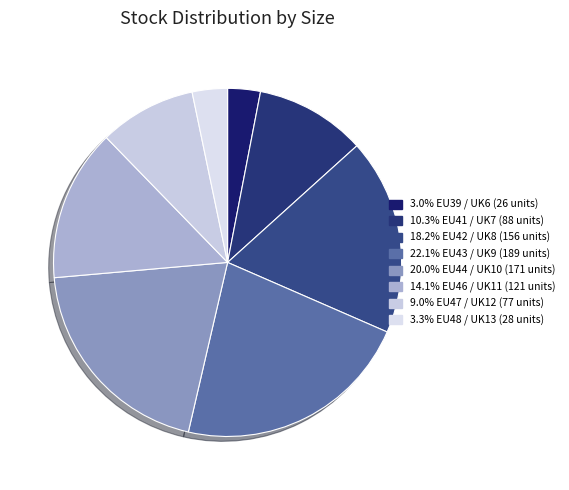

Count the number of slices in the pie.

8